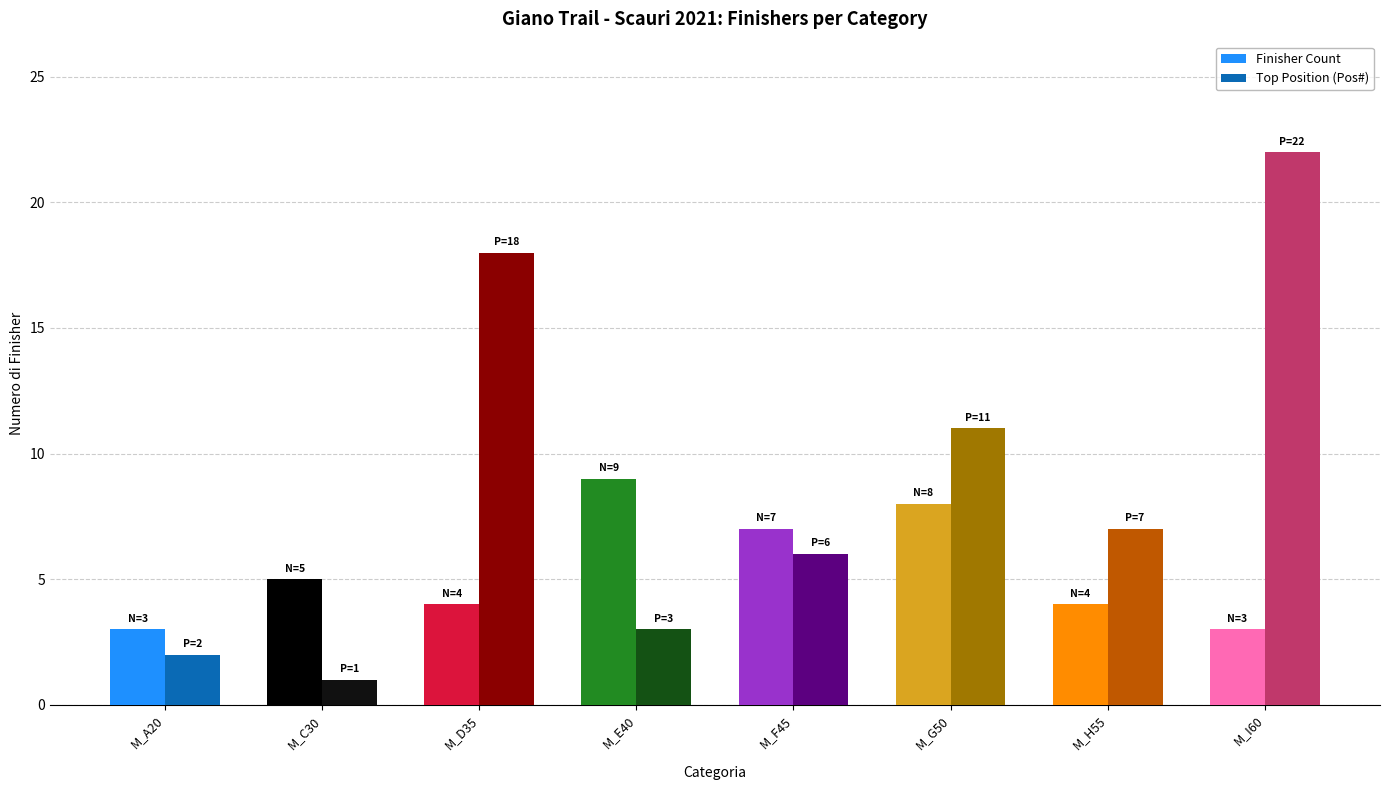

Which series has the largest total across all categories?

Top Position (Pos#)